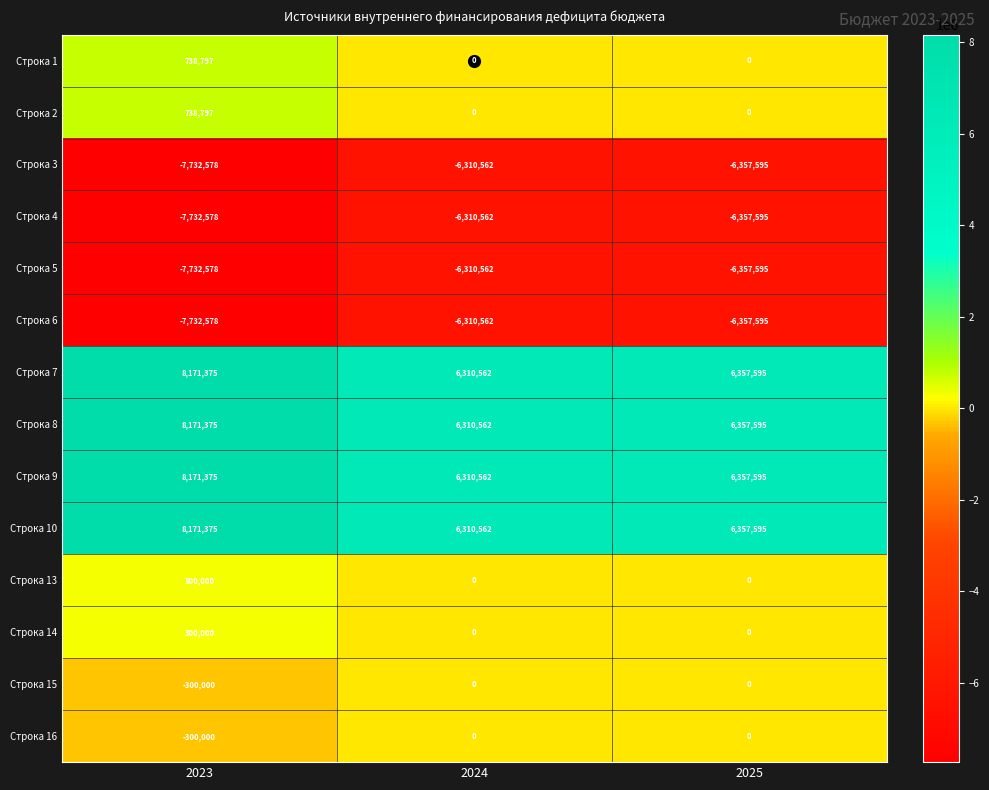

Which category has the lowest value across all series?

2023